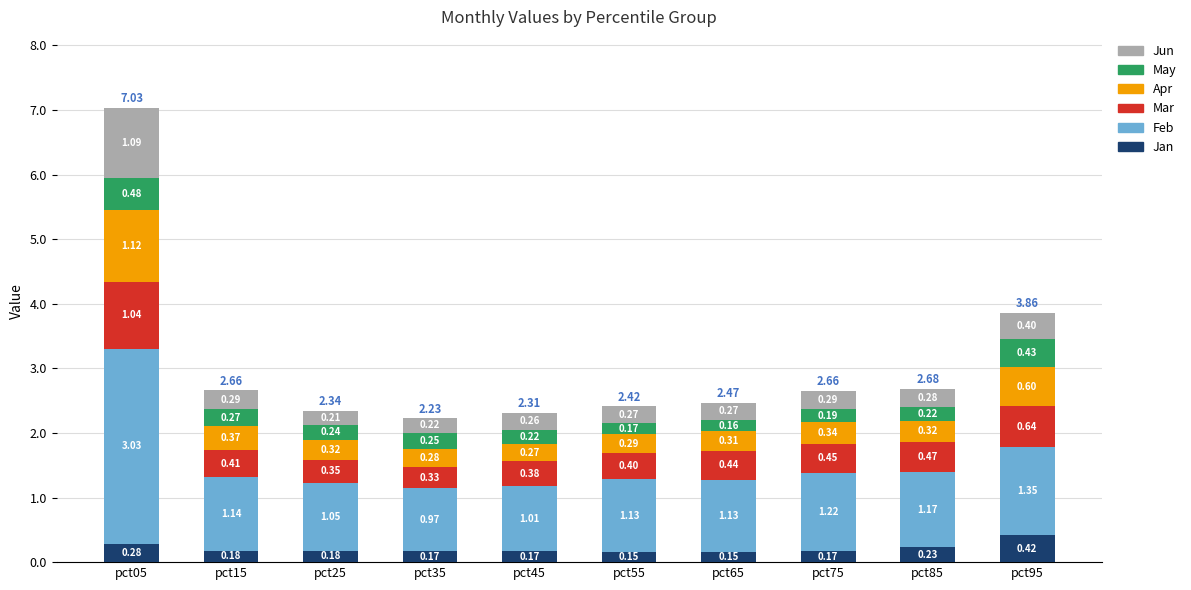

What is the total value across all series at pct65?

2.5